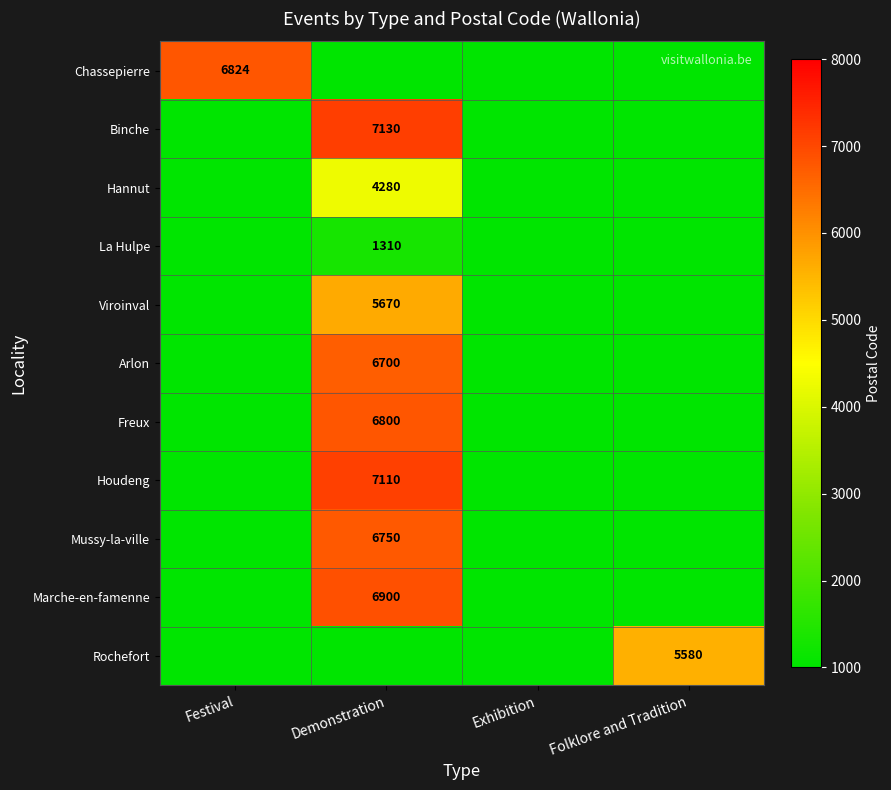

Between Demonstration and Festival, which is larger?

Festival